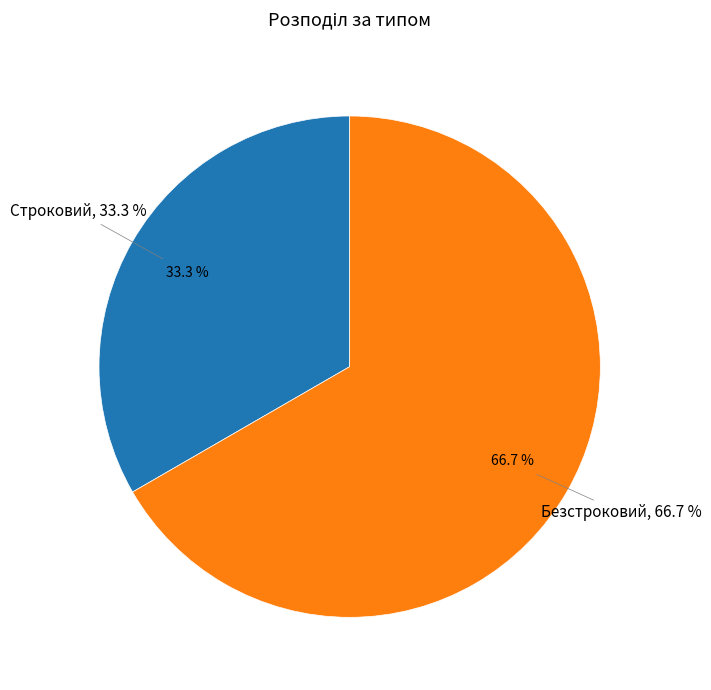

Does any single category account for the majority?

Yes